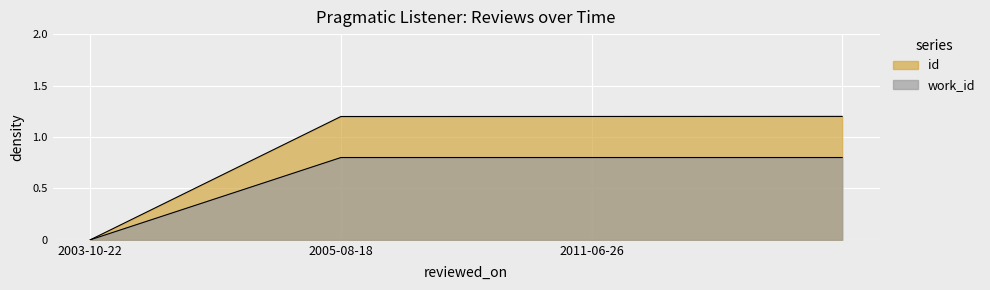

What position from the left is 2003-10-22?

1